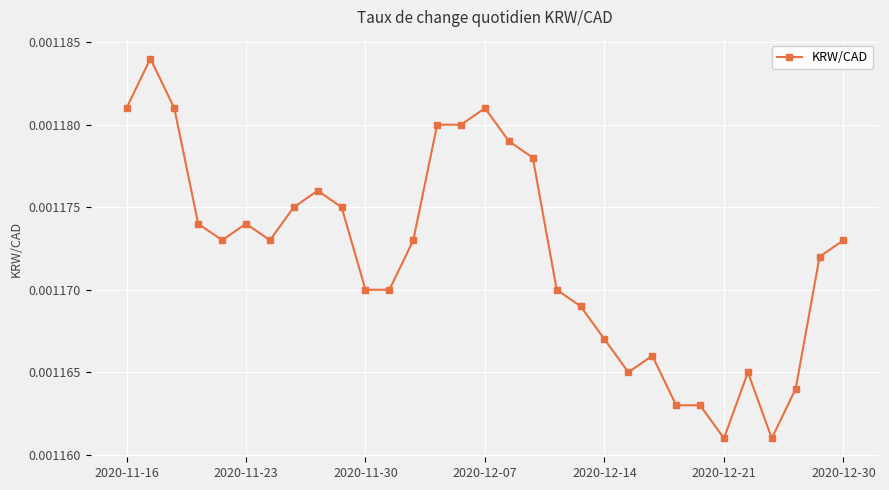

How many values are between 0 and 1?

31